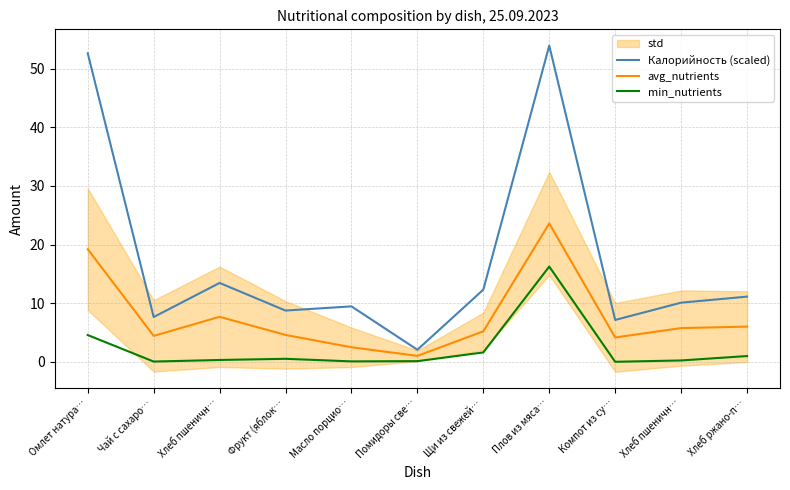

What is the total value across all series at Компот из су…?

11.3